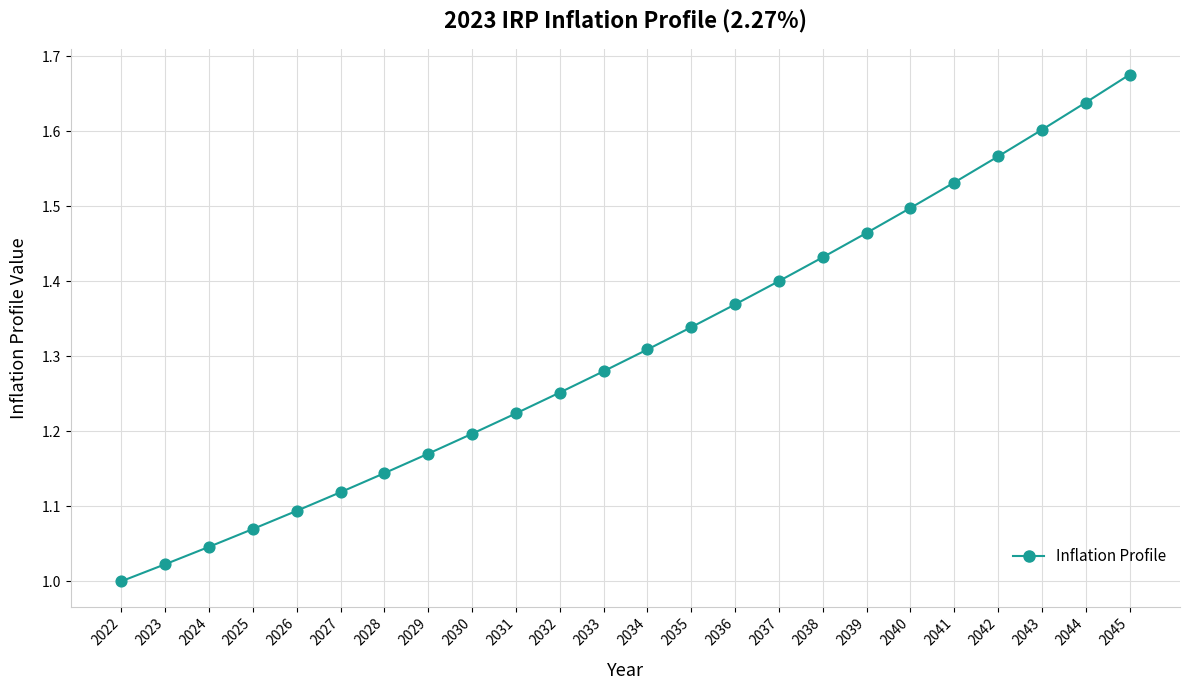

What is the range of X values (max minus min)?

23.0